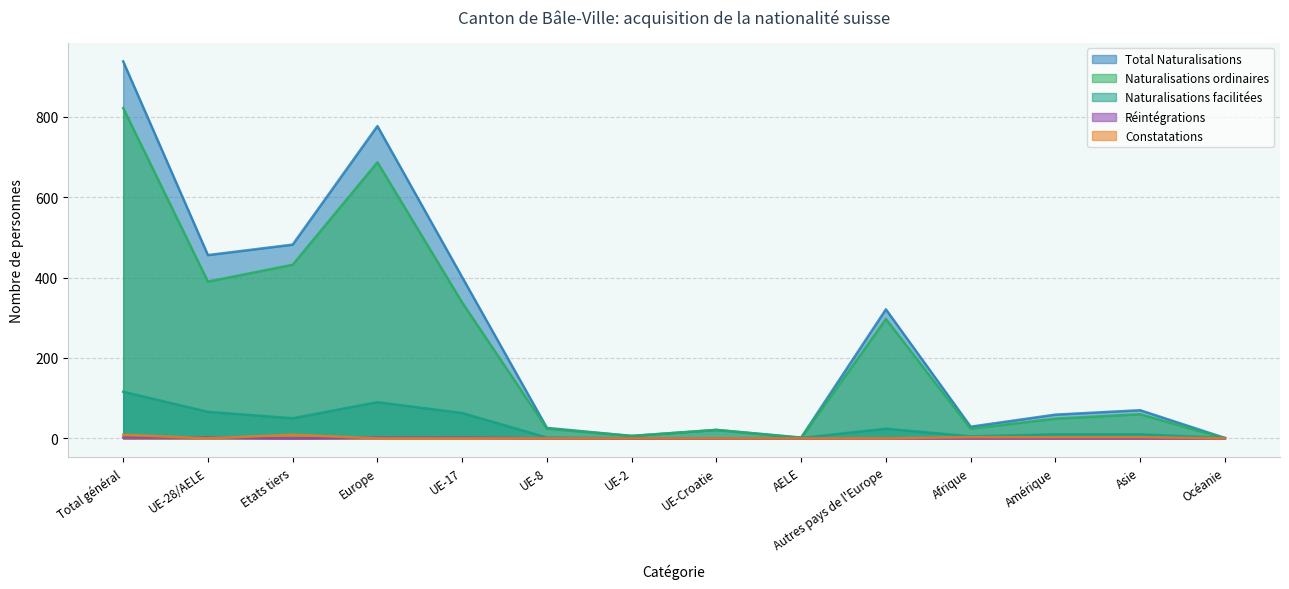

At Autres pays de l'Europe, list the series in order from largest to smallest.

Total Naturalisations, Naturalisations ordinaires, Naturalisations facilitées, Réintégrations, Constatations